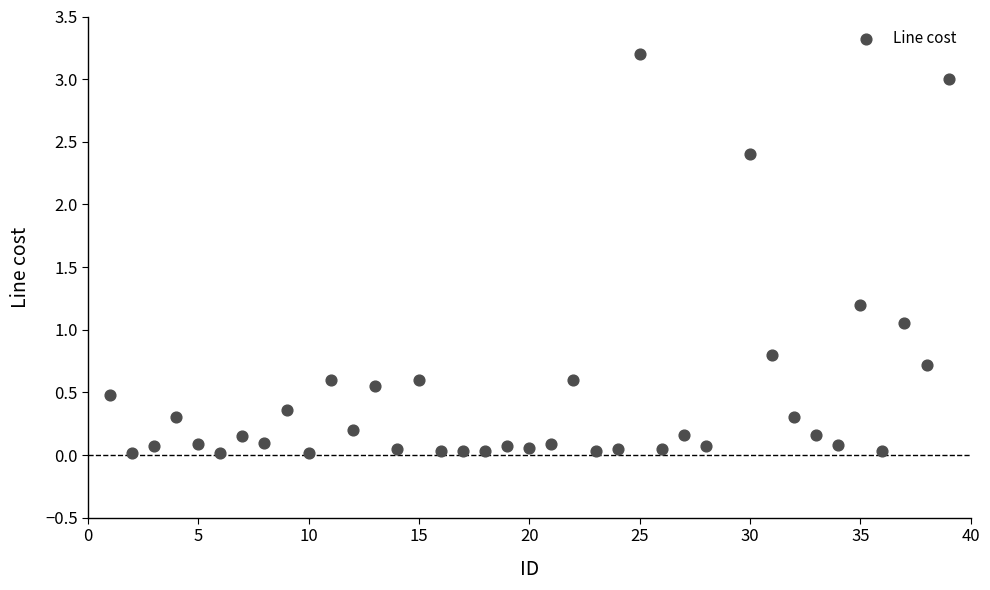

What is the range of Y values (max minus min)?

3.2